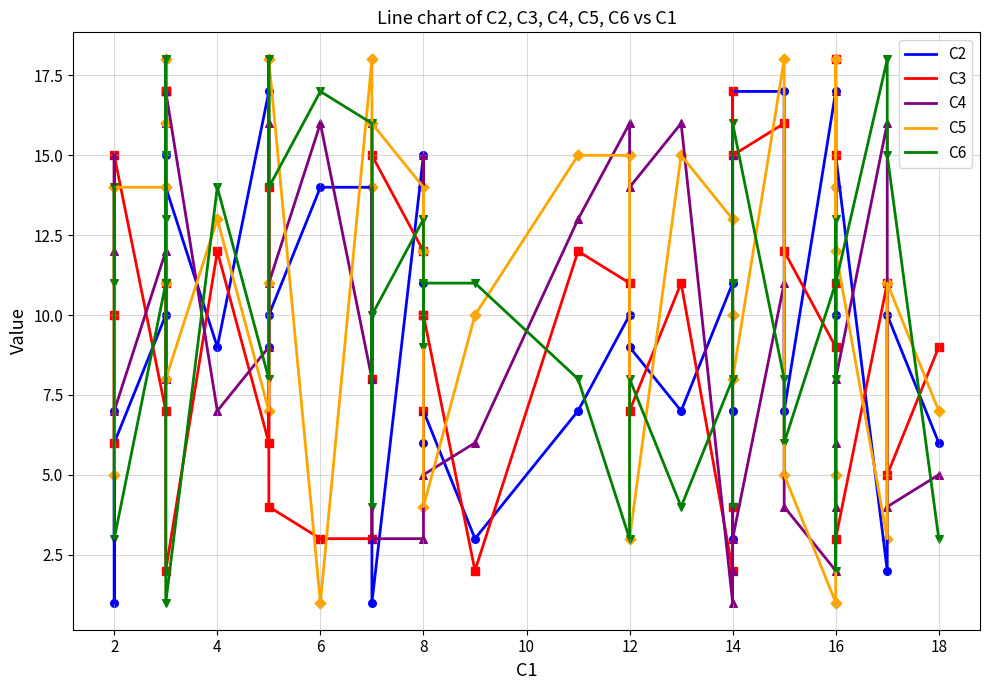

Which series has the widest spread of Y values?

C2